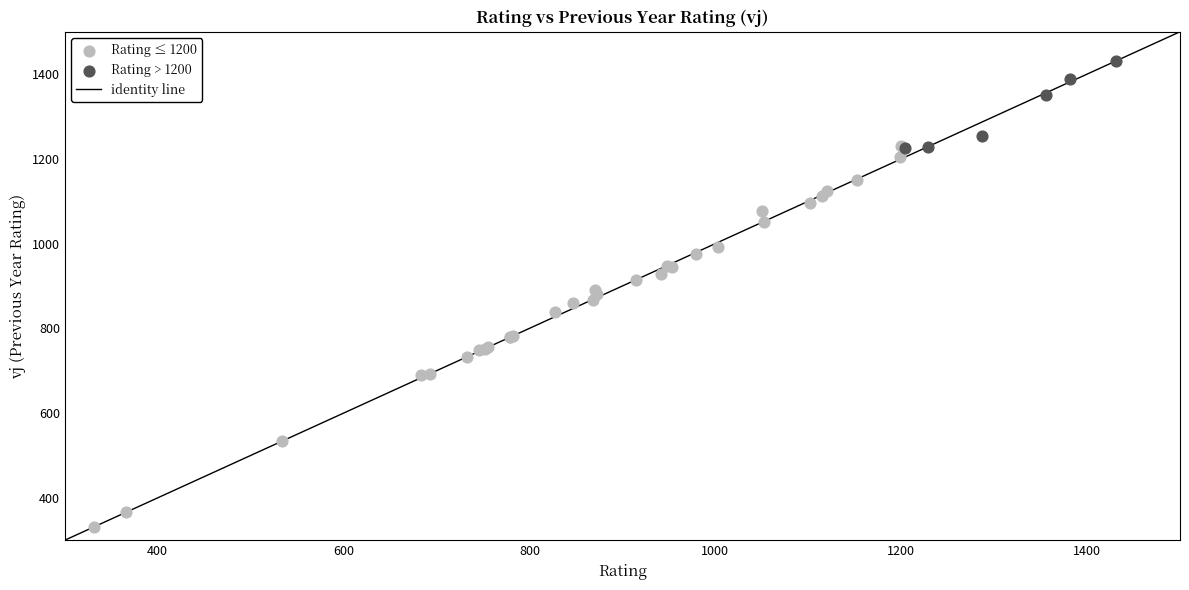

Which series contains the lowest Y value?

Rating ≤ 1200